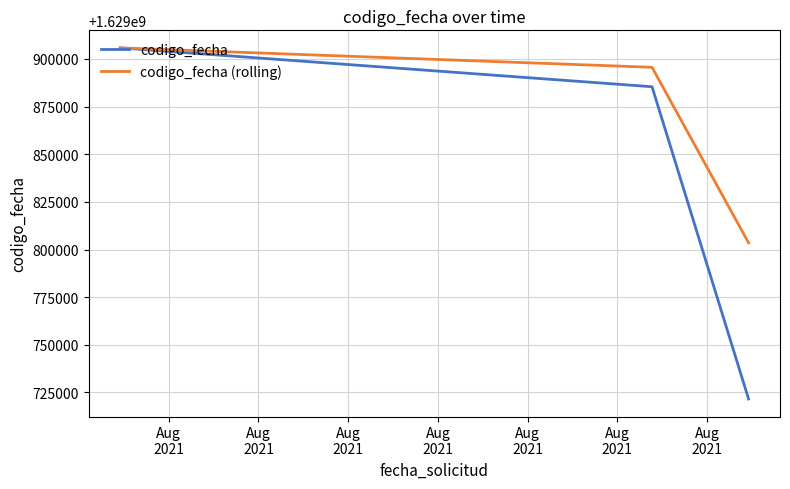

What is the difference between the second highest and minimum values in the codigo_fecha (rolling) series?

92094